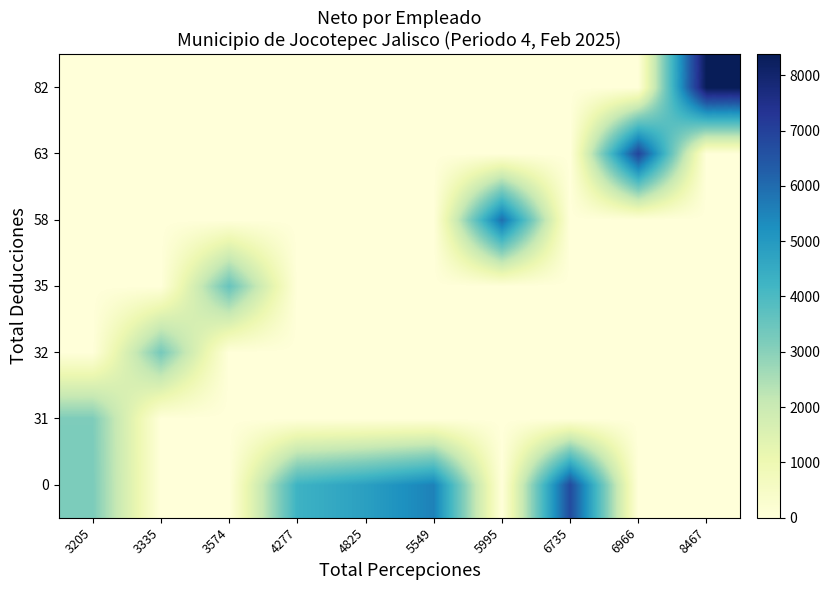

Which has a higher value, 6966 or 8467?

6966